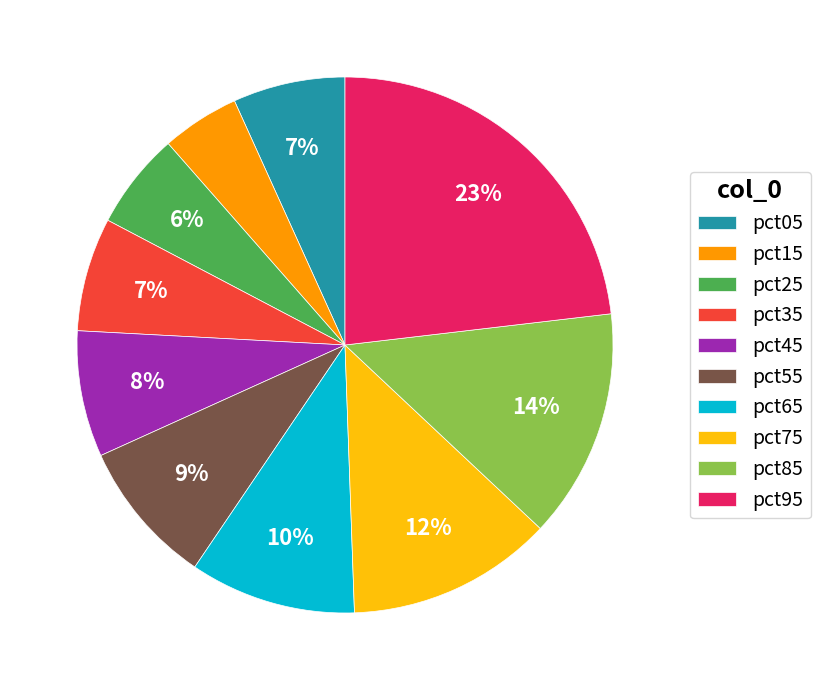

How many slices are in this pie chart?

10